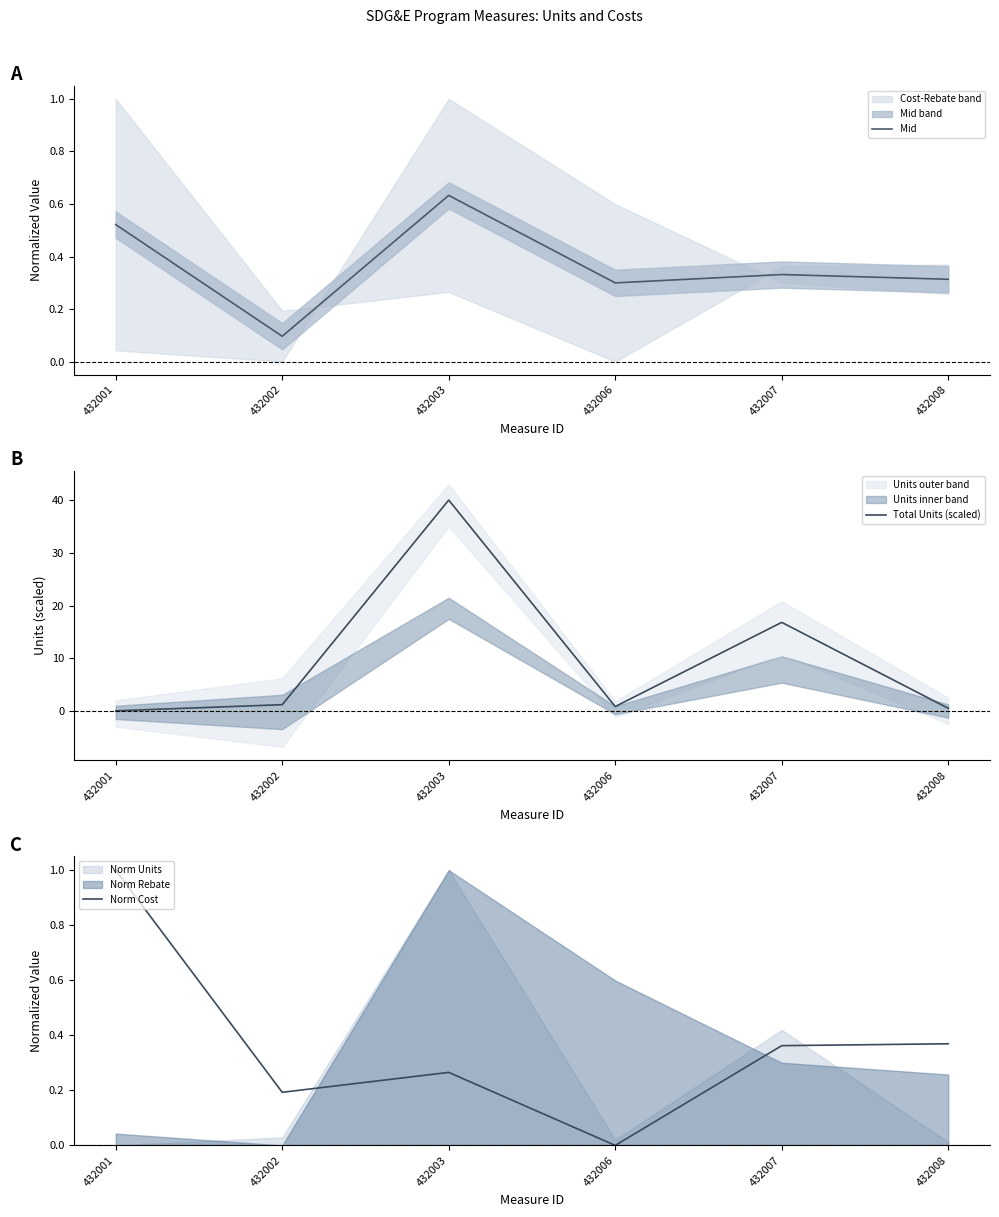

What is the average value of the Mid series?

0.4